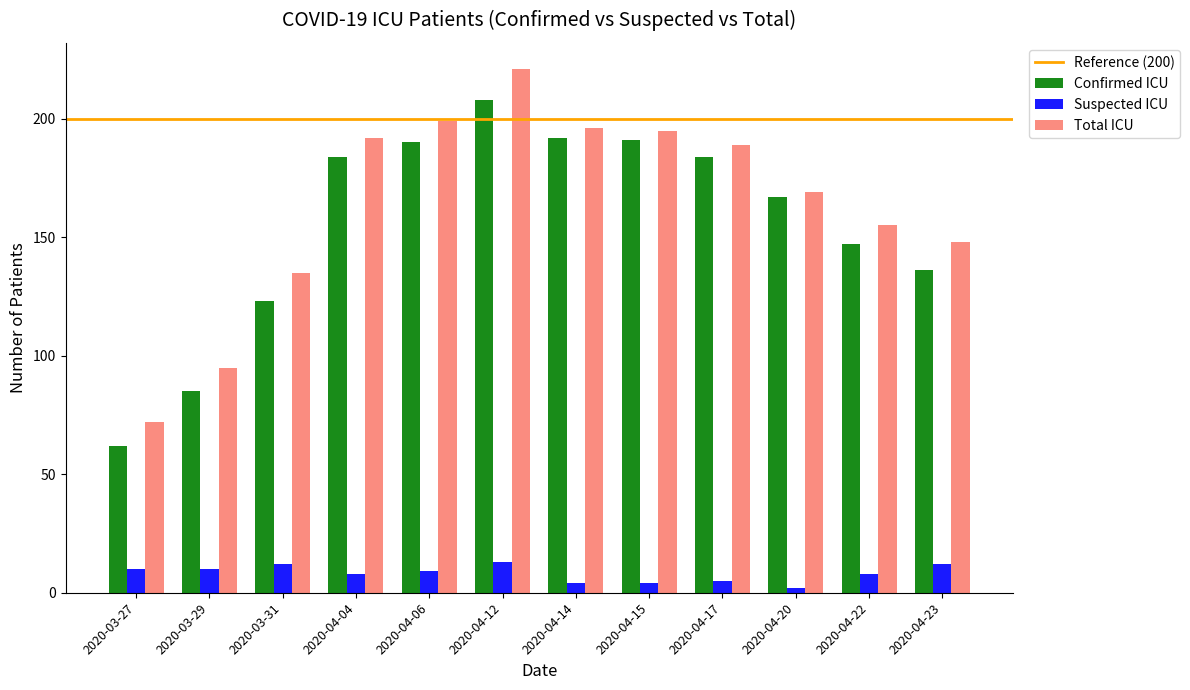

What is the spread (max minus min) of values at 2020-03-29?

85